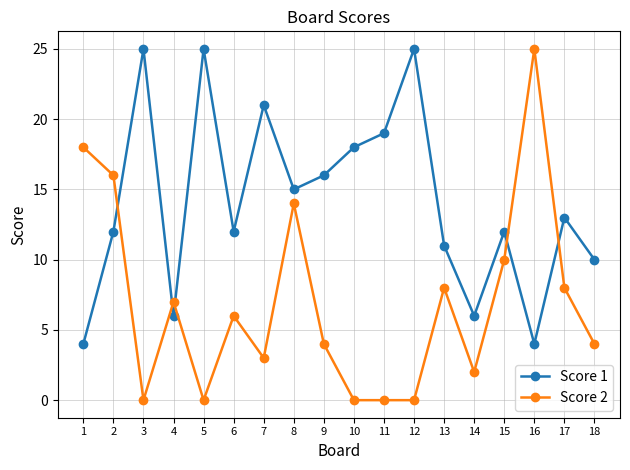

At which label does Score 2 first exceed 6?

1